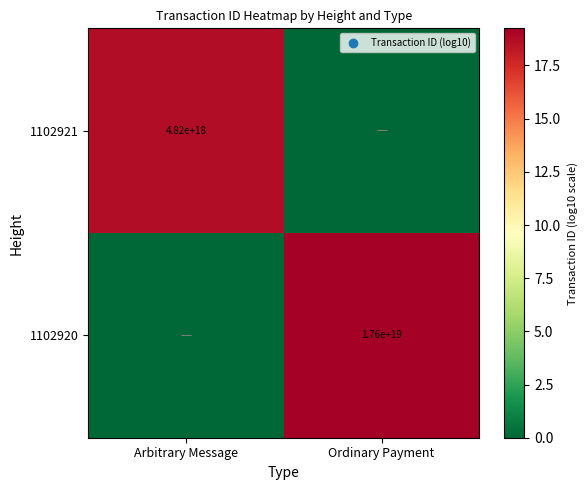

Is it true that 1102920 equals 28225060590457790464 at Ordinary Payment?

False